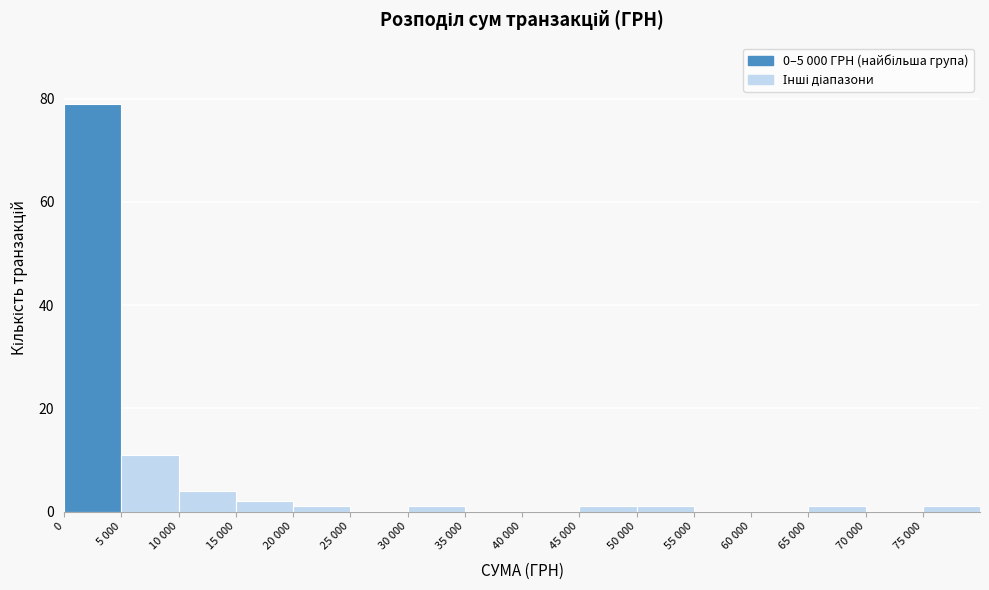

Reading left to right, list all the values displayed in this chart.

0=79	5 000=11	10 000=4	15 000=2	20 000=1	25 000=0	30 000=1	35 000=0	40 000=0	45 000=1	50 000=1	55 000=0	60 000=0	65 000=1	70 000=0	75 000=1